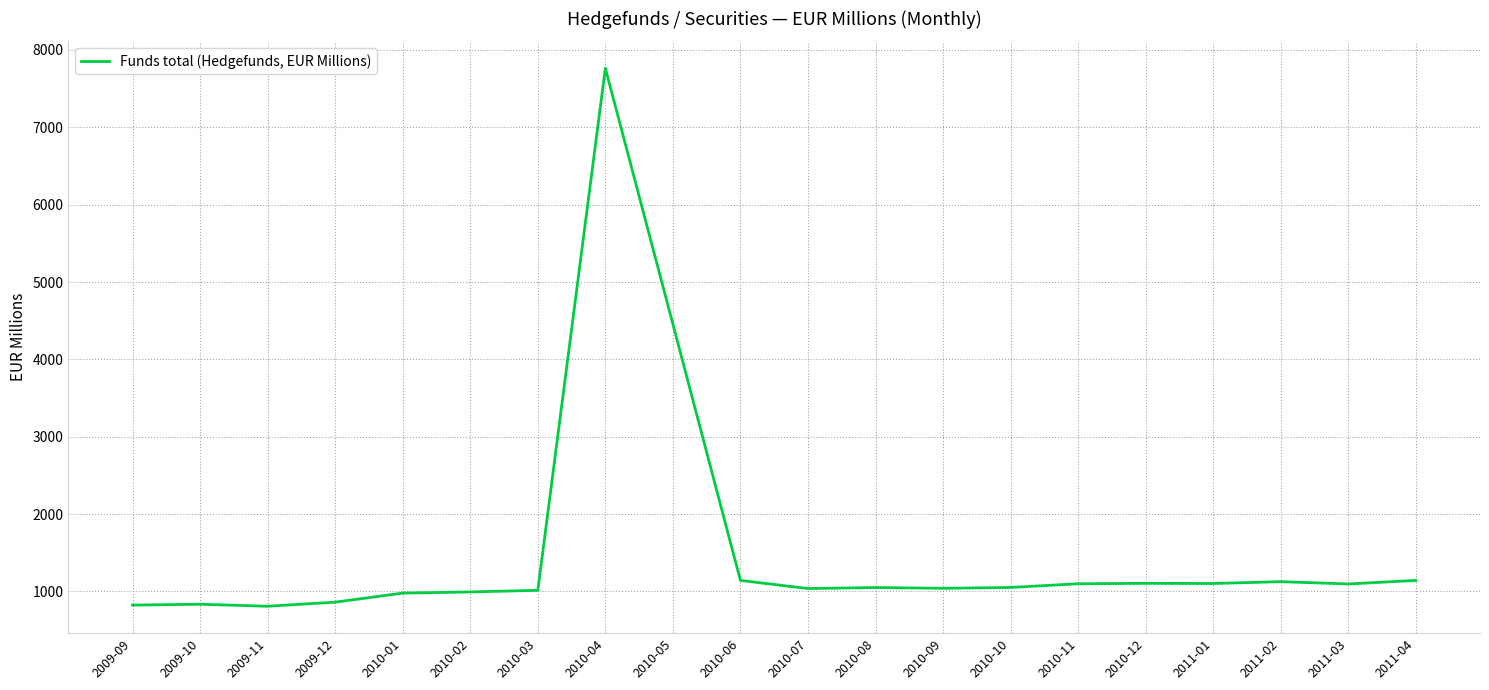

What is the ratio of the value at 2010-12 to the value at 2011-03?

1.0